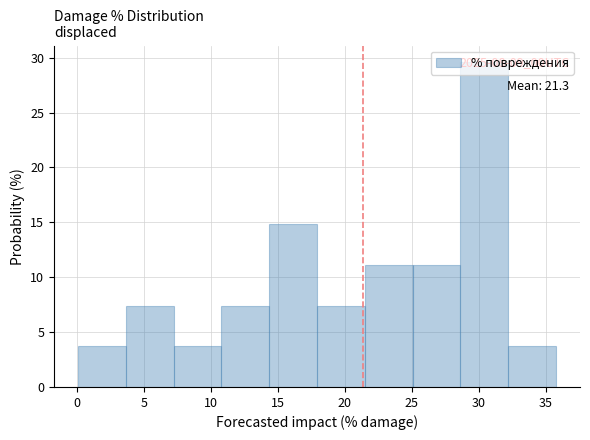

Over which range of the x-axis is the bar tallest?

28.5 to 32.0